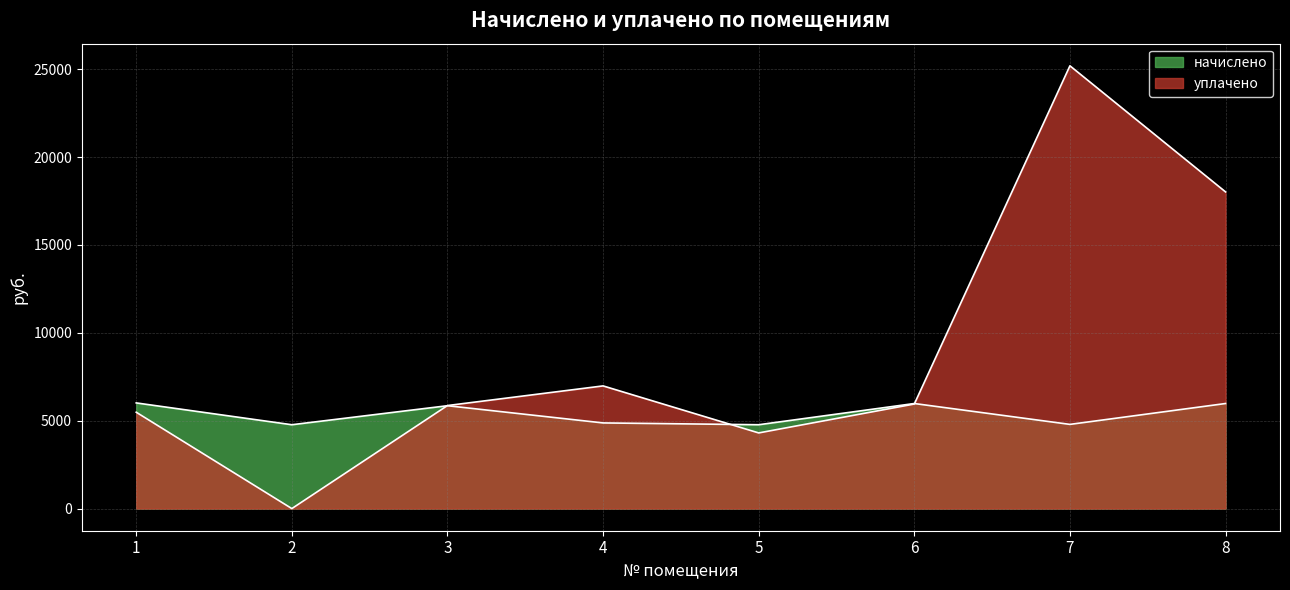

Between 3 and 4, which series saw the biggest shift?

уплачено